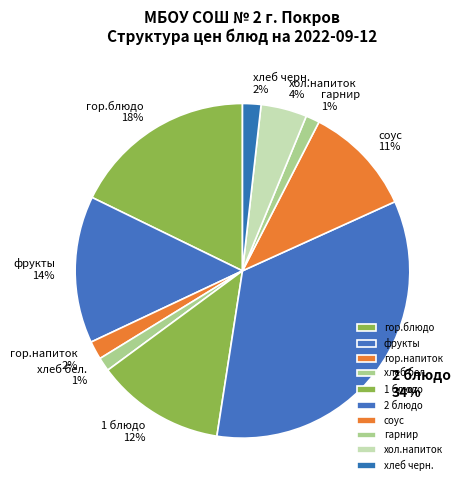

The фрукты slice represents 20% of the pie. True or false?

False